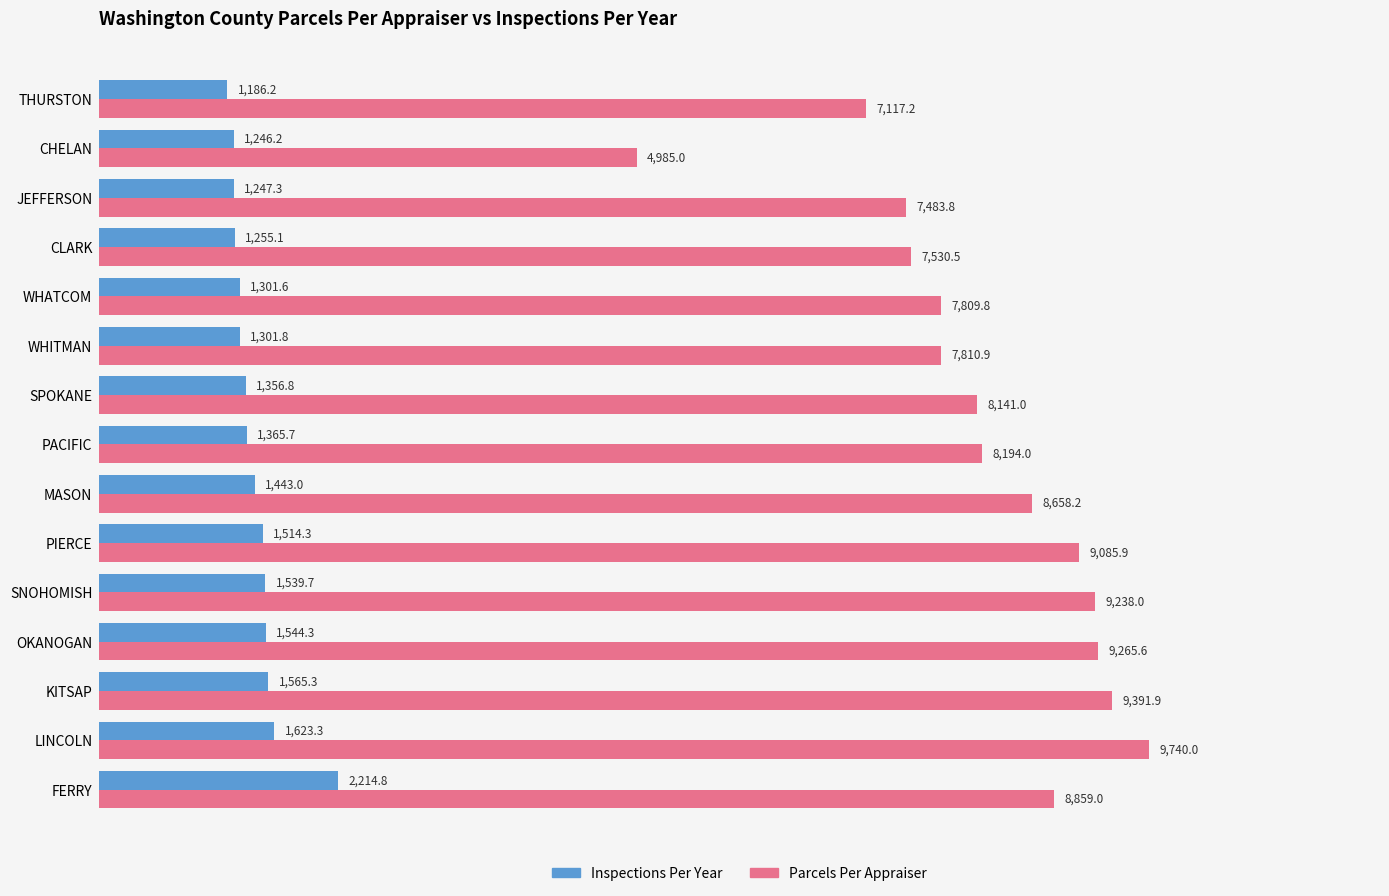

Rank the series by their maximum value, from lowest to highest.

Inspections Per Year, Parcels Per Appraiser